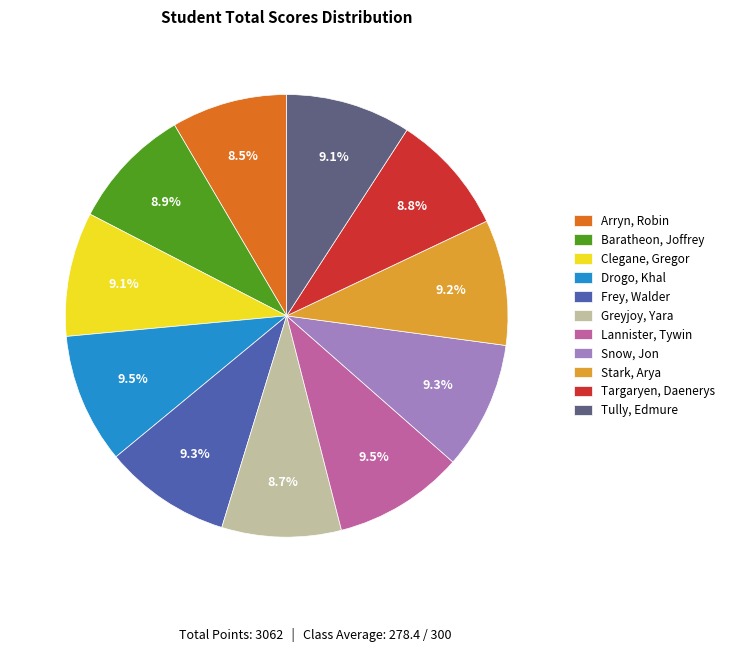

To the nearest percent, what portion does Greyjoy, Yara represent?

9%